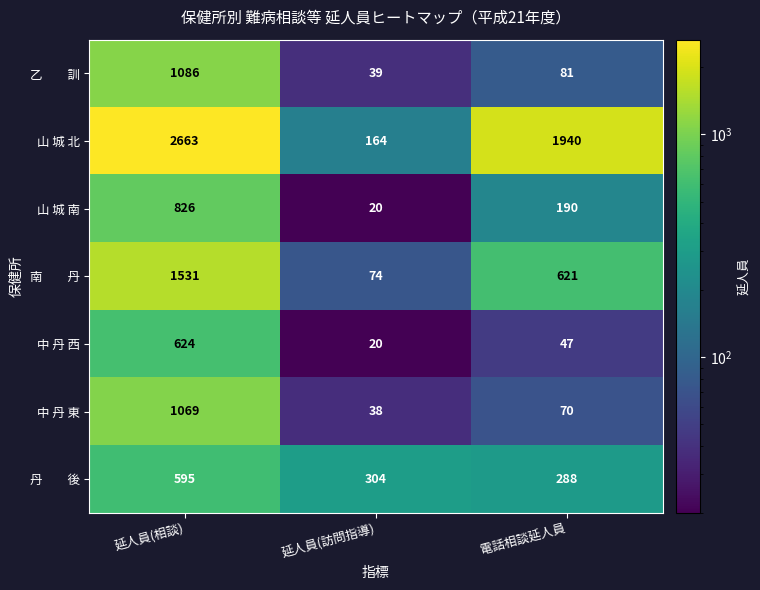

Which series has the largest total across all categories?

山 城 北